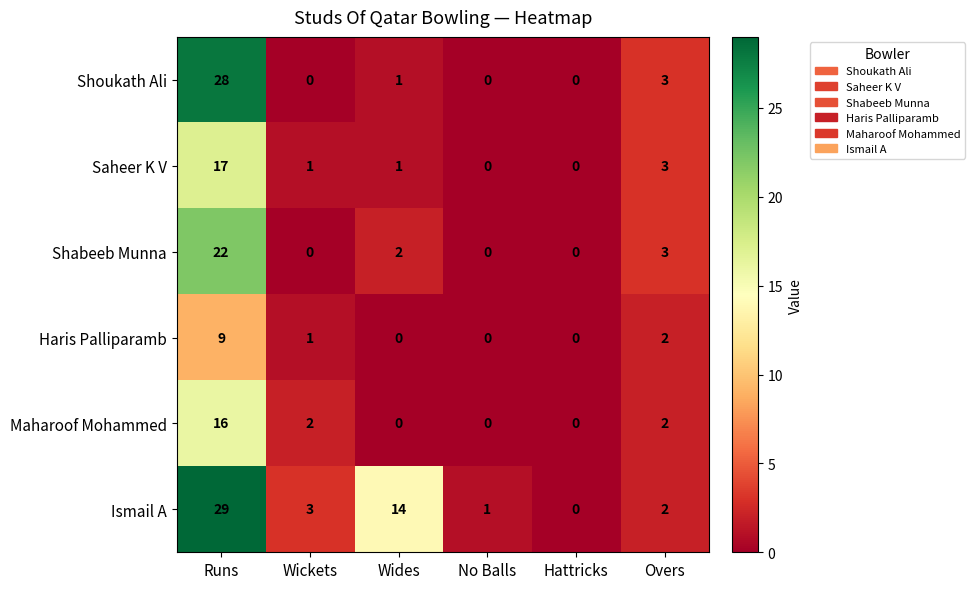

How many series are shown in this chart?

6